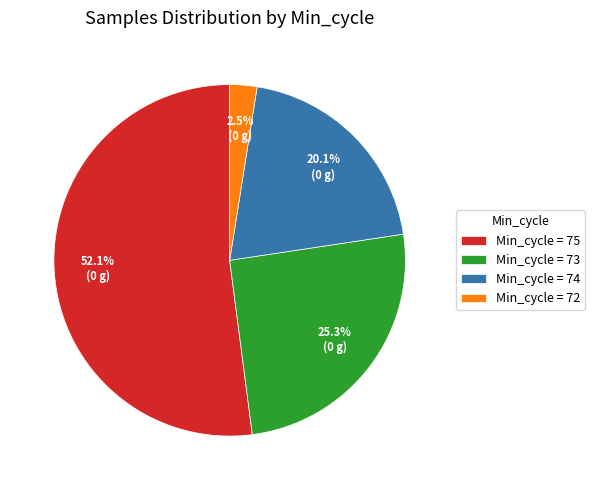

Is there a majority slice in this chart?

Yes